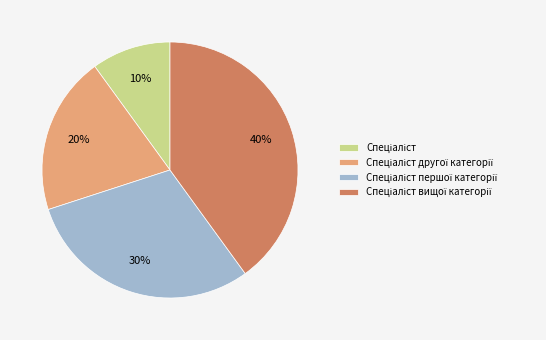

Does any single category account for the majority?

No